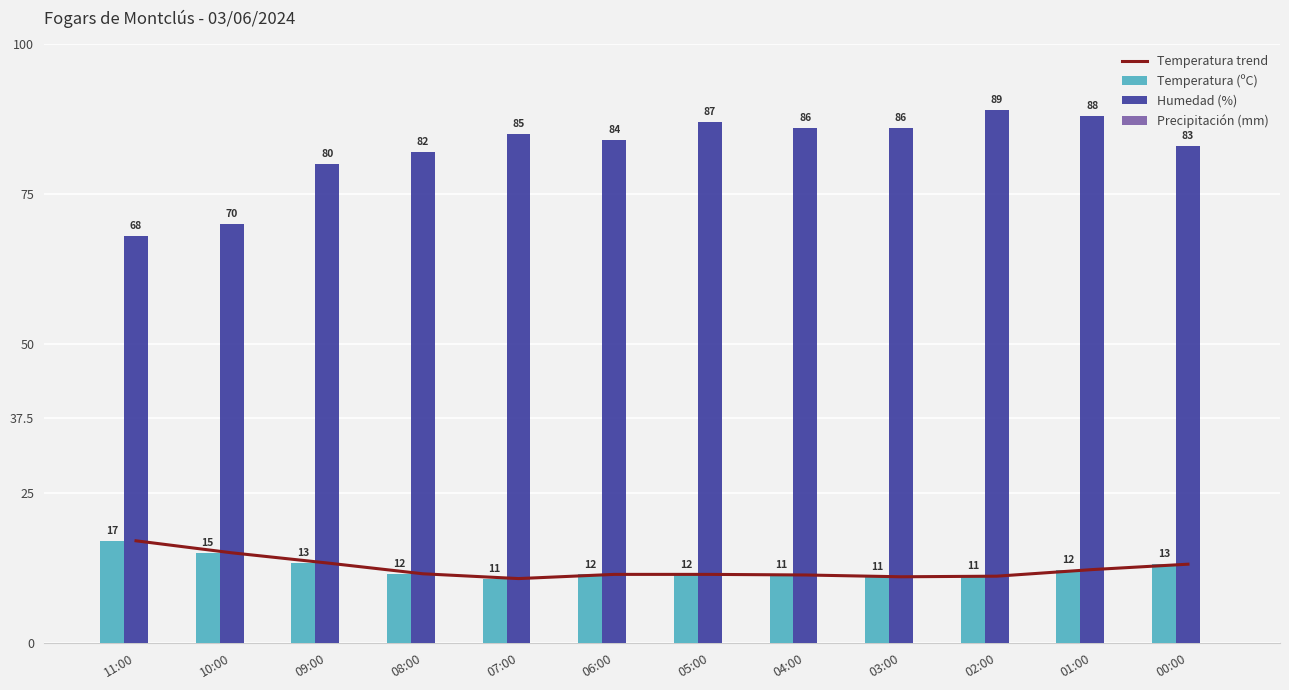

Is the value of Humedad (%) at 06:00 greater than the value of Temperatura trend at 07:00?

Yes